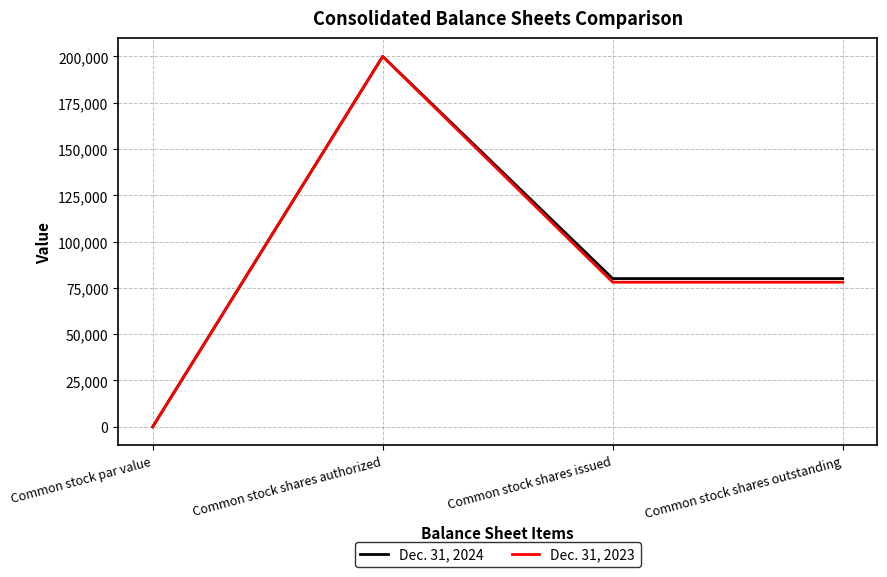

What is the difference between the second highest and minimum values in the Dec. 31, 2023 series?

78075